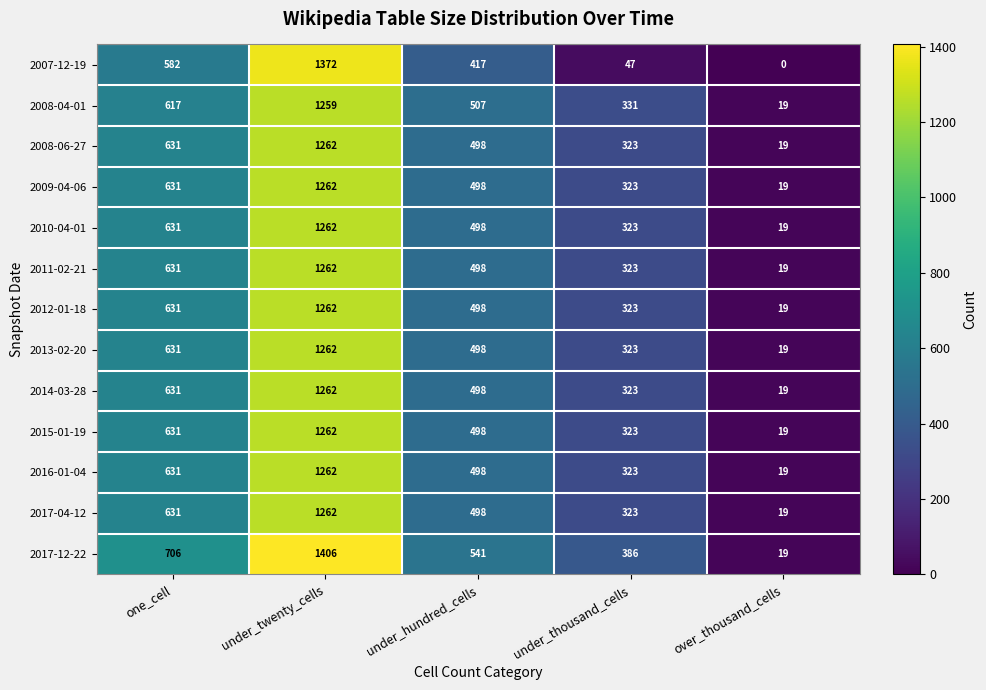

How many categories are shown in the chart?

5